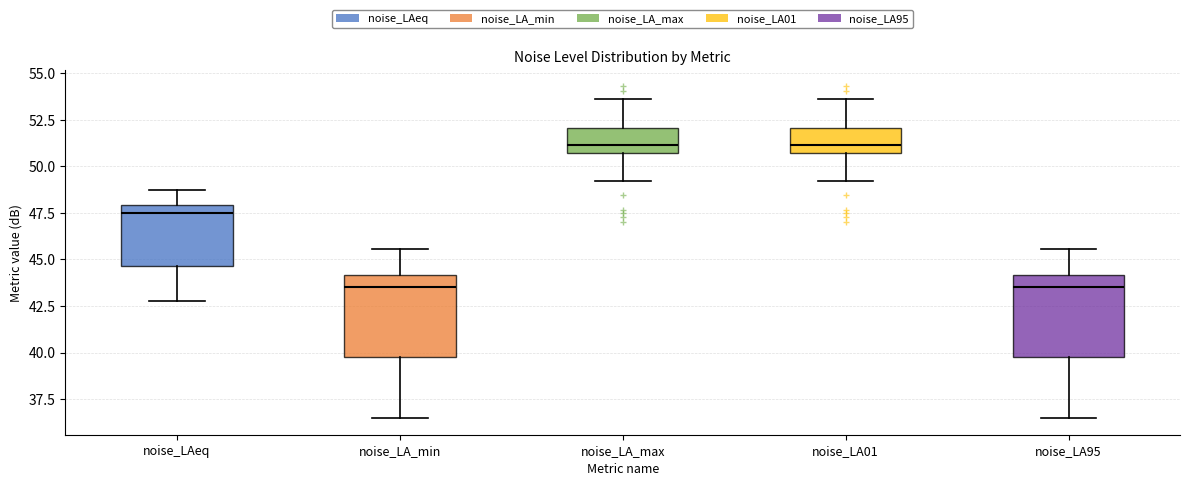

Reading left to right, transcribe this box plot: for each box, give where its median line is, the range the box spans, and where its two whiskers end, as read against the y-axis. The values are not printed on the chart, so give them approximately, as read against the axis.

noise_LAeq: median 47.5, box 44.5 to 48.0, whiskers 43.0 to 48.5
noise_LA_min: median 43.5, box 40.0 to 44.0, whiskers 36.5 to 45.5
noise_LA_max: median 51.0, box 50.5 to 52.0, whiskers 49.0 to 53.5
noise_LA01: median 51.0, box 50.5 to 52.0, whiskers 49.0 to 53.5
noise_LA95: median 43.5, box 40.0 to 44.0, whiskers 36.5 to 45.5